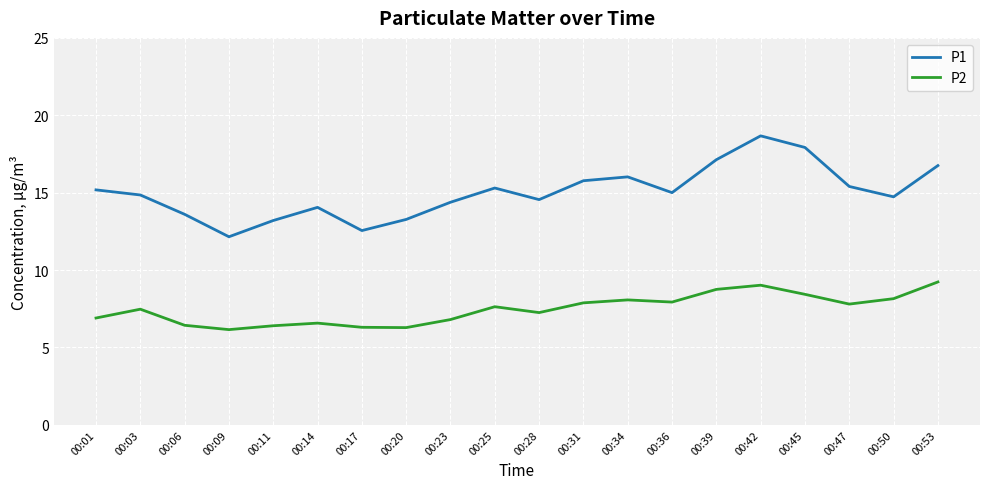

In P1, how many points are lower than both neighbors (excluding endpoints)?

5